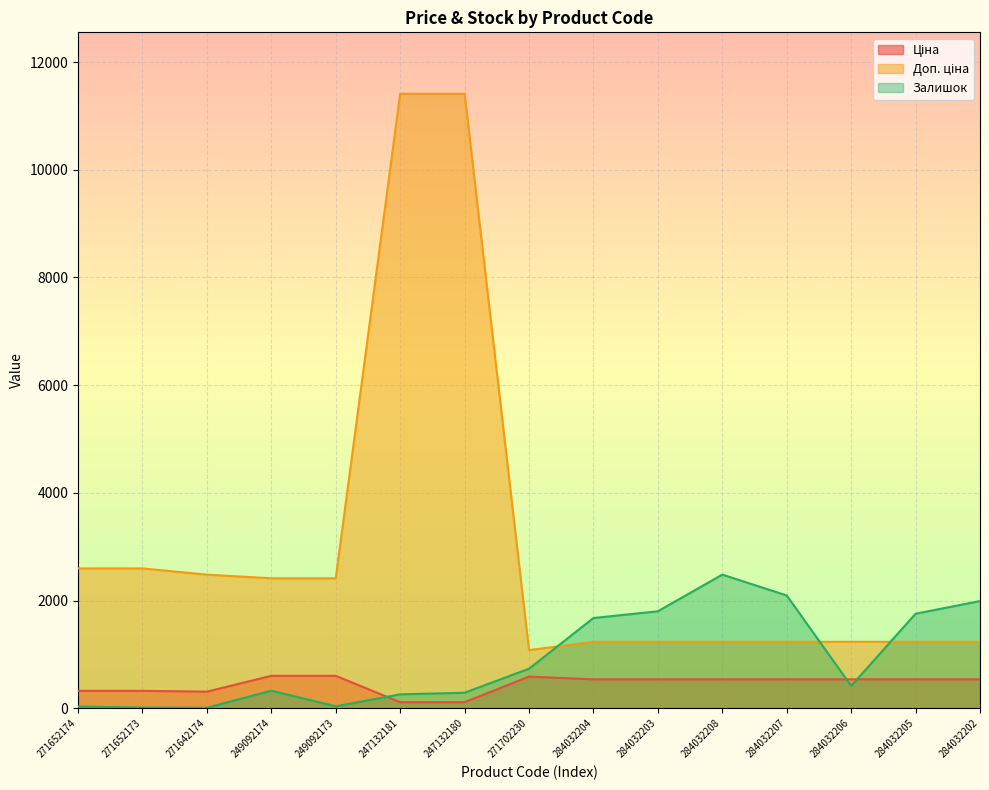

What is the average value of the Доп. ціна series?

3003.9